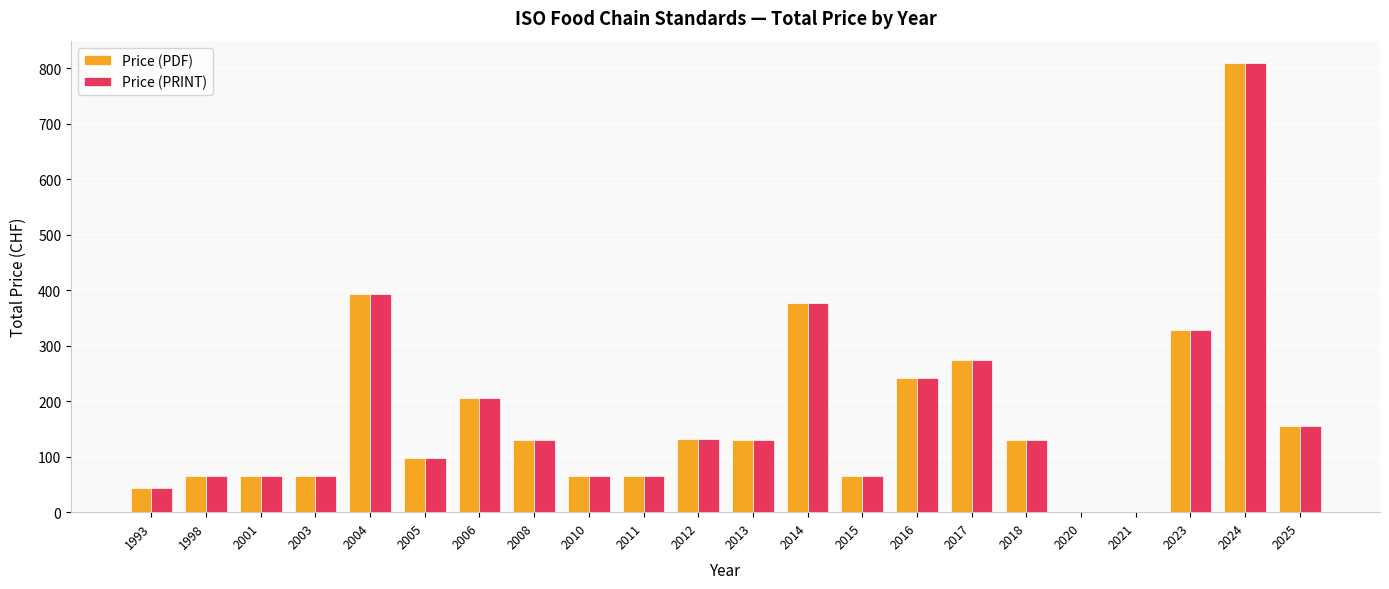

What is the maximum value shown in the chart?

809